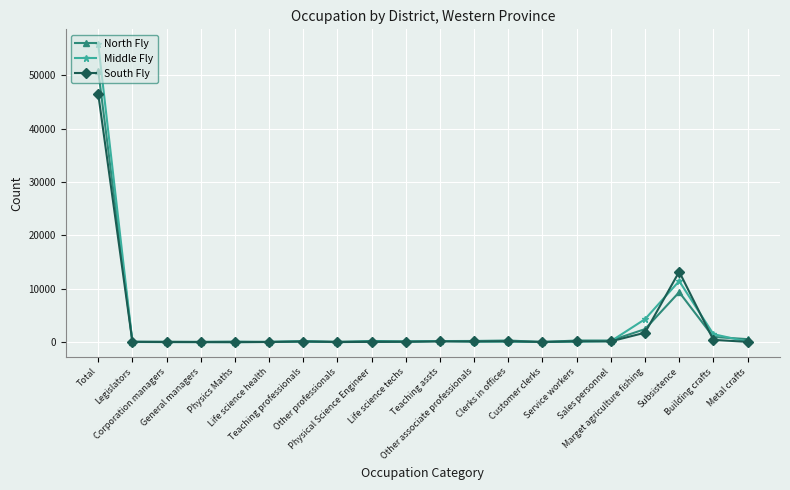

True or false: South Fly has more than 0 interior local peaks.

True